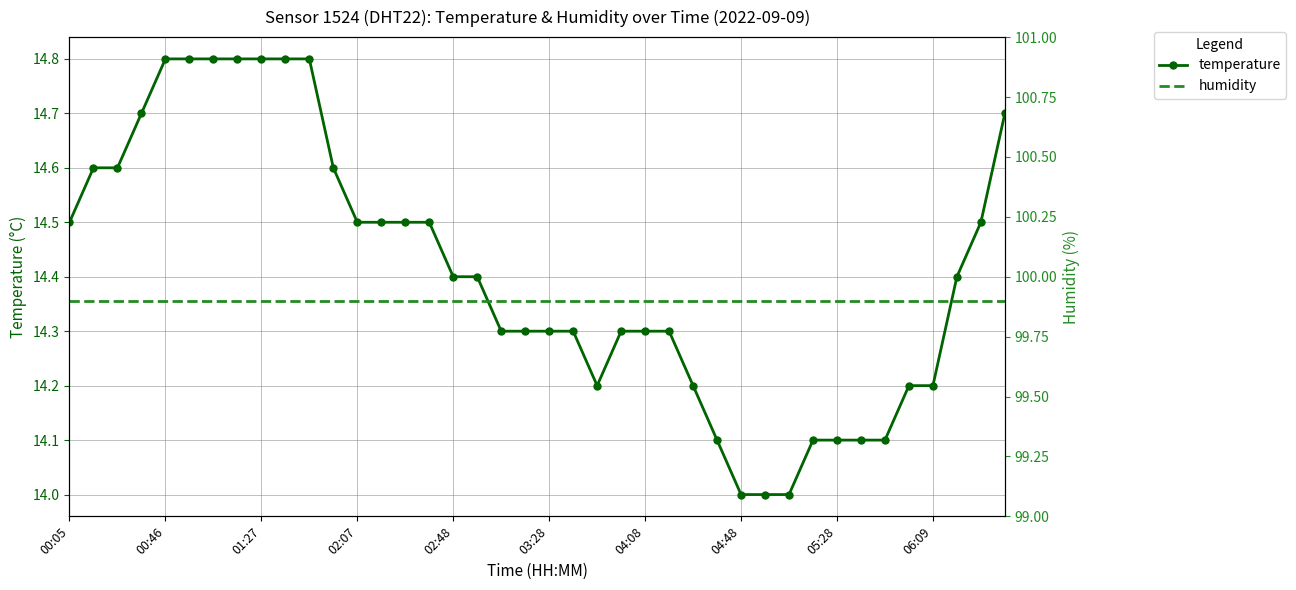

At how many categories does at least one series exceed 41?

40